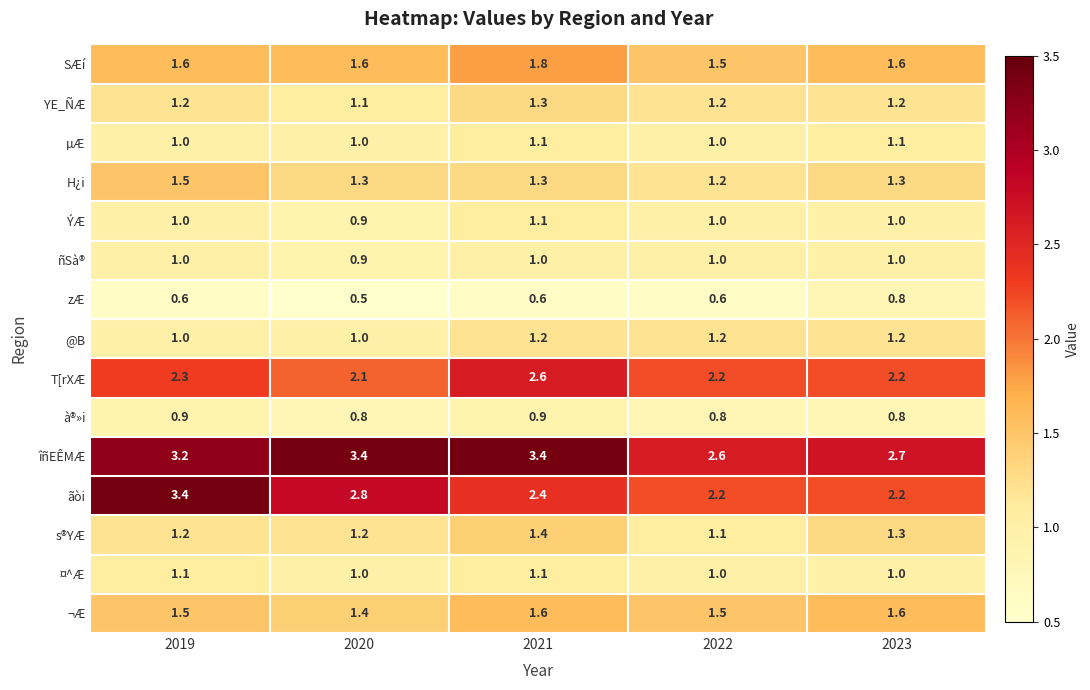

Is it true that ¬Æ equals 2.4 at 2019?

False